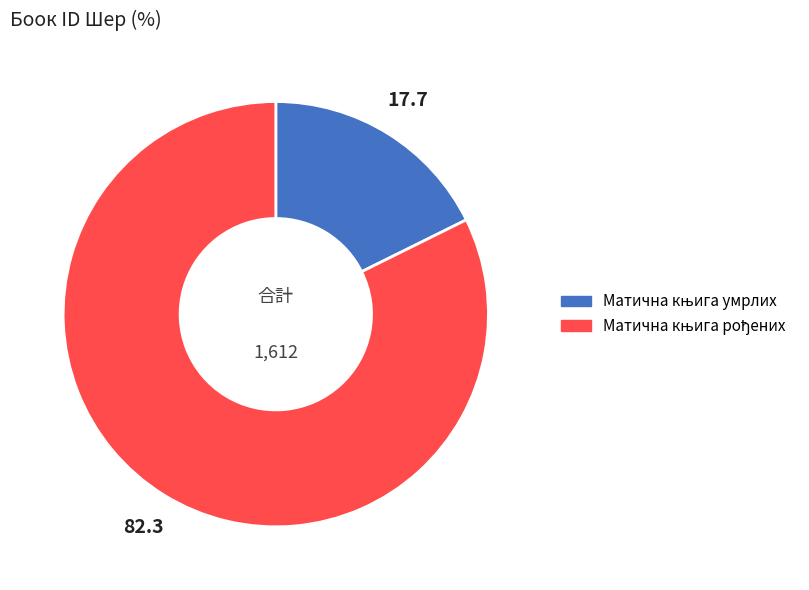

Is there any slice that represents more than half of the pie?

Yes